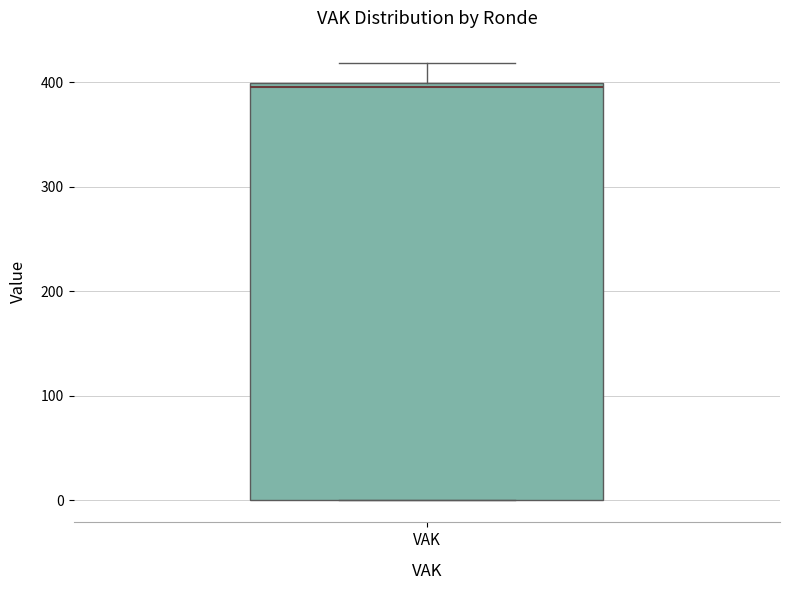

Where is the upper edge of the box for VAK on the y-axis? The values are not printed on the chart, so give them approximately, as read against the axis.

400